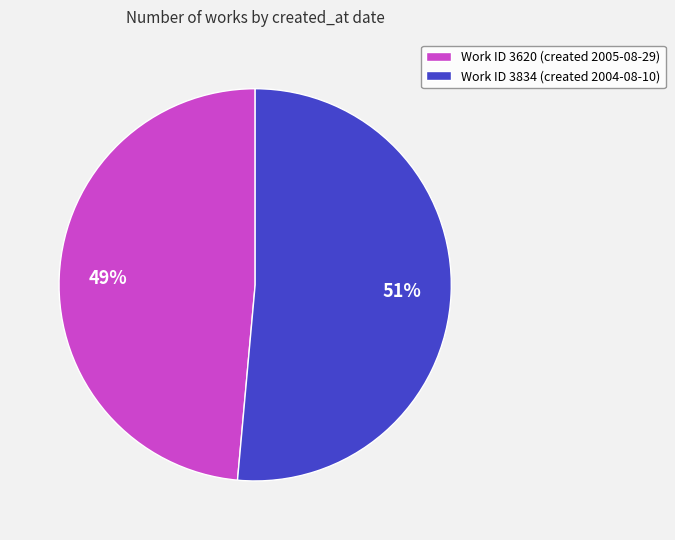

Which category has the smallest portion of the pie?

Work ID 3620 (created 2005-08-29)